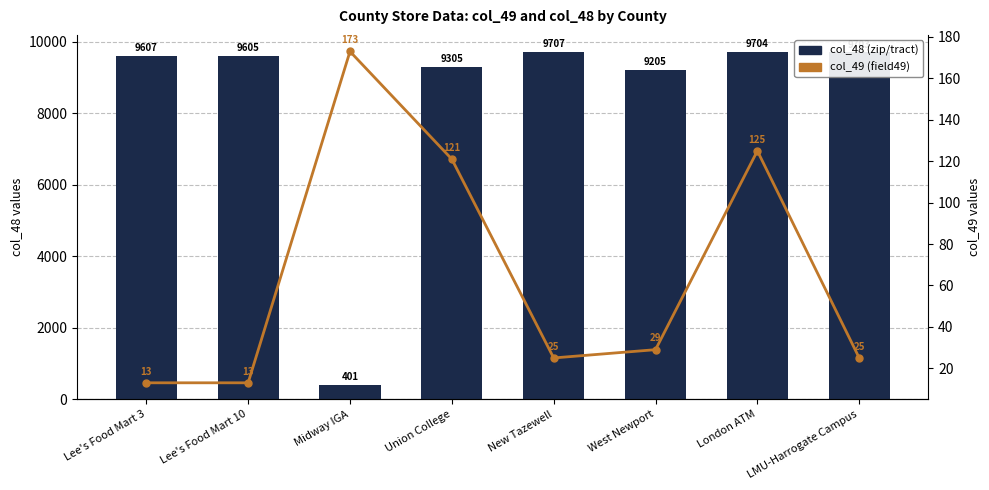

Reading right to left, list all the values displayed in this chart.

col_48 (zip/tract): LMU-Harrogate Campus=9703	London ATM=9704	West Newport=9205	New Tazewell=9707	Union College=9305	Midway IGA=401	Lee's Food Mart 10=9605	Lee's Food Mart 3=9607
col_49 (field49): LMU-Harrogate Campus=25	London ATM=125	West Newport=29	New Tazewell=25	Union College=121	Midway IGA=173	Lee's Food Mart 10=13	Lee's Food Mart 3=13